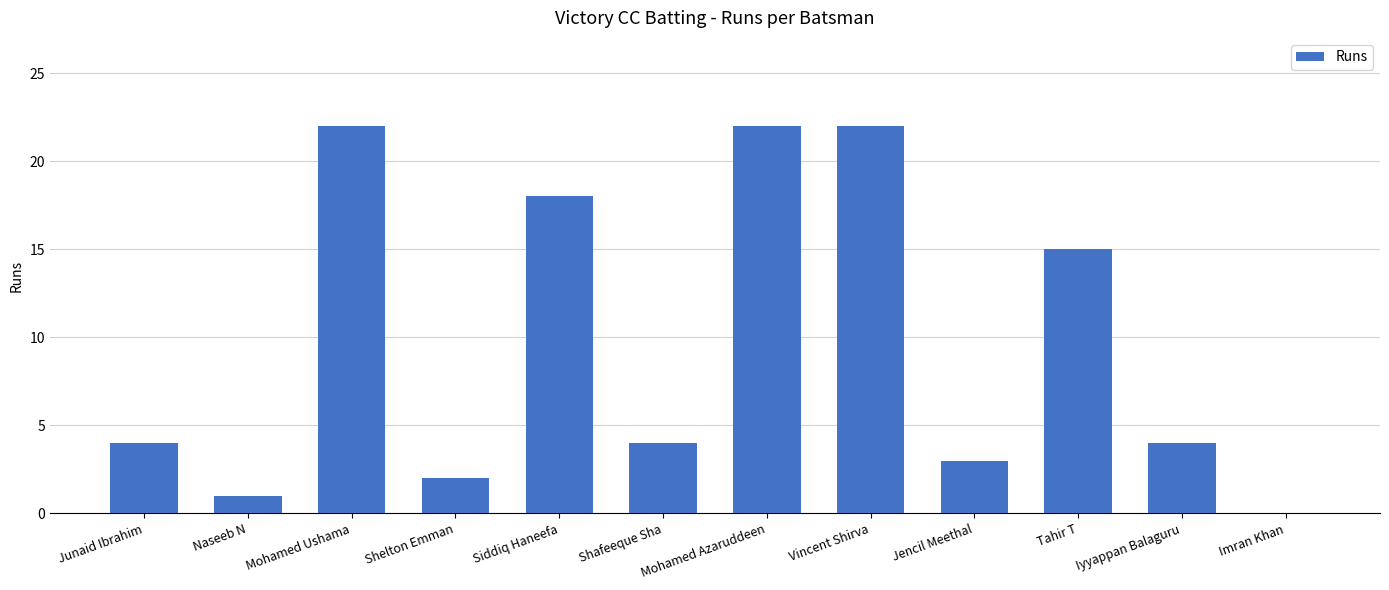

Reading left to right, transcribe all the data shown in this chart.

Junaid Ibrahim=4	Naseeb N=1	Mohamed Ushama=22	Shelton Emman=2	Siddiq Haneefa=18	Shafeeque Sha=4	Mohamed Azaruddeen=22	Vincent Shirva=22	Jencil Meethal=3	Tahir T=15	Iyyappan Balaguru=4	Imran Khan=0